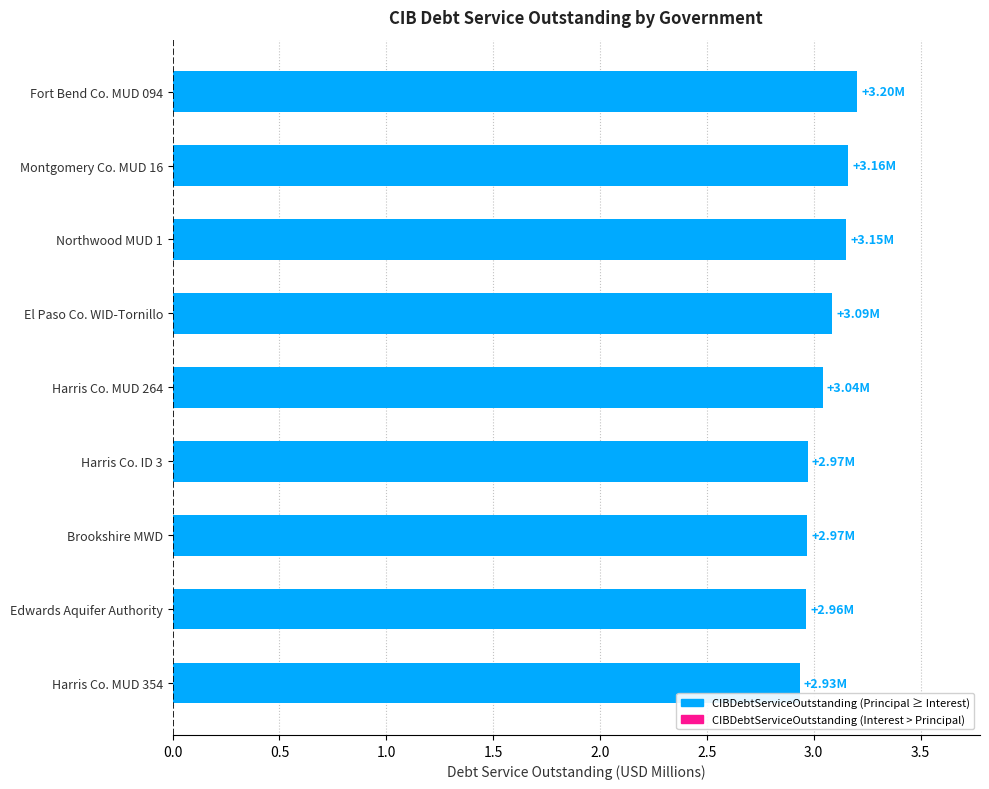

What is the difference between the maximum and minimum values?

0.3